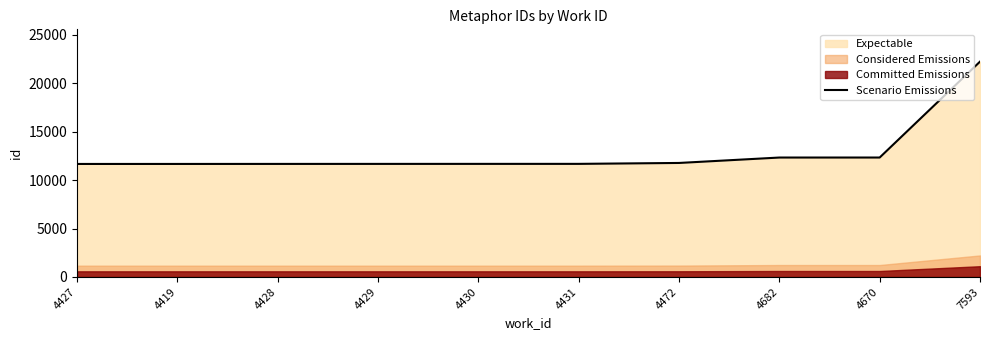

At which label does Scenario Emissions reach its peak?

7593